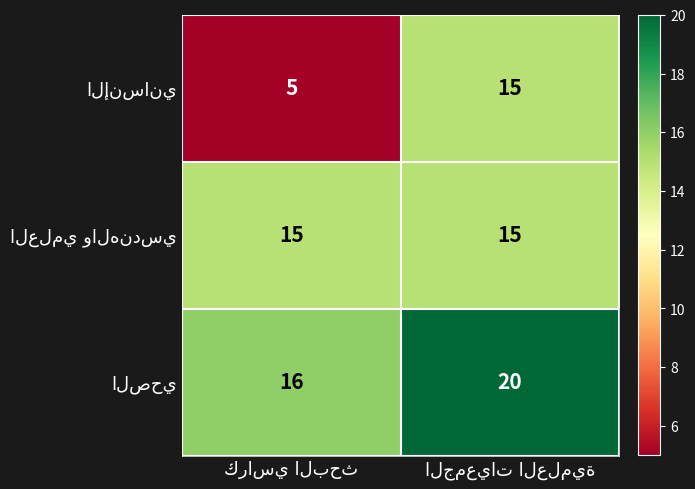

What is the smallest value displayed?

5